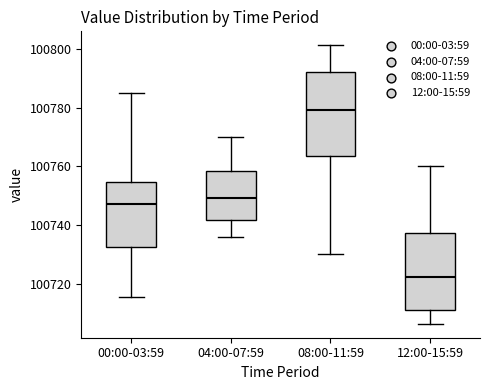

Reading left to right, read every box against the y-axis: the position of its median line, the range the box covers, and the ends of its whiskers. The values are not printed on the chart, so give them approximately, as read against the axis.

00:00-03:59: median 100748, box 100732 to 100754, whiskers 100716 to 100784
04:00-07:59: median 100750, box 100742 to 100758, whiskers 100736 to 100770
08:00-11:59: median 100780, box 100764 to 100792, whiskers 100730 to 100802
12:00-15:59: median 100722, box 100712 to 100738, whiskers 100706 to 100760